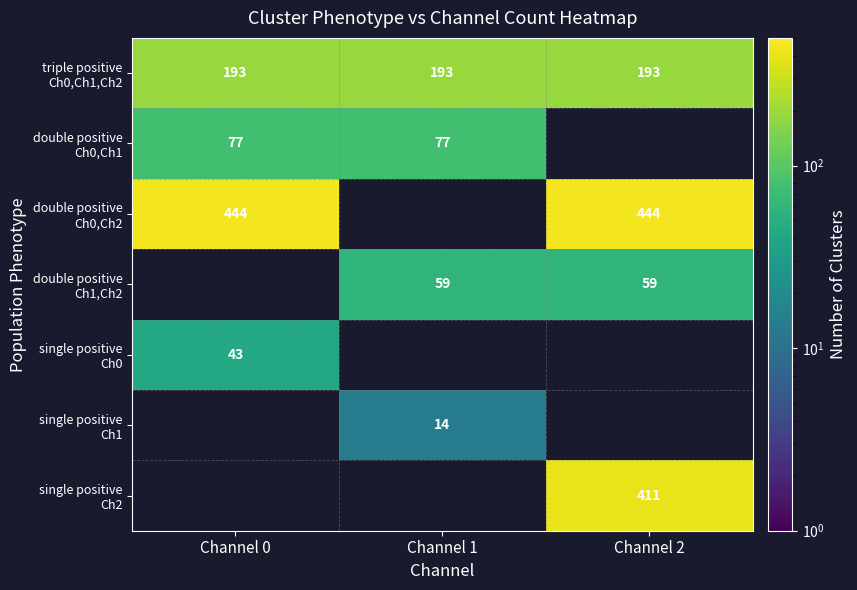

What is the minimum value shown in the chart?

14.0